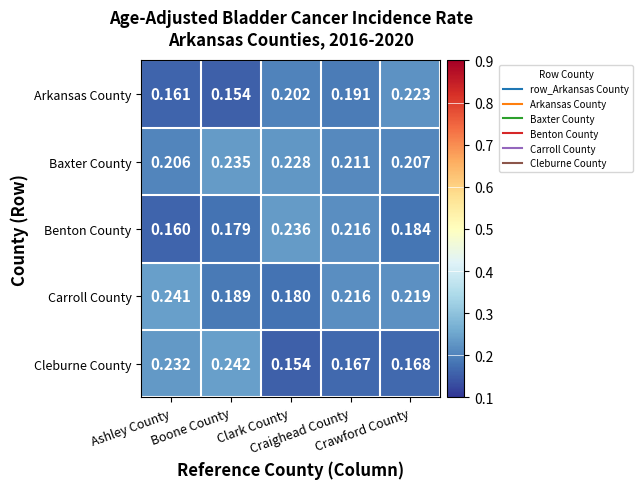

Rank the series by their maximum value, from highest to lowest.

Cleburne County, Carroll County, Benton County, Baxter County, Arkansas County